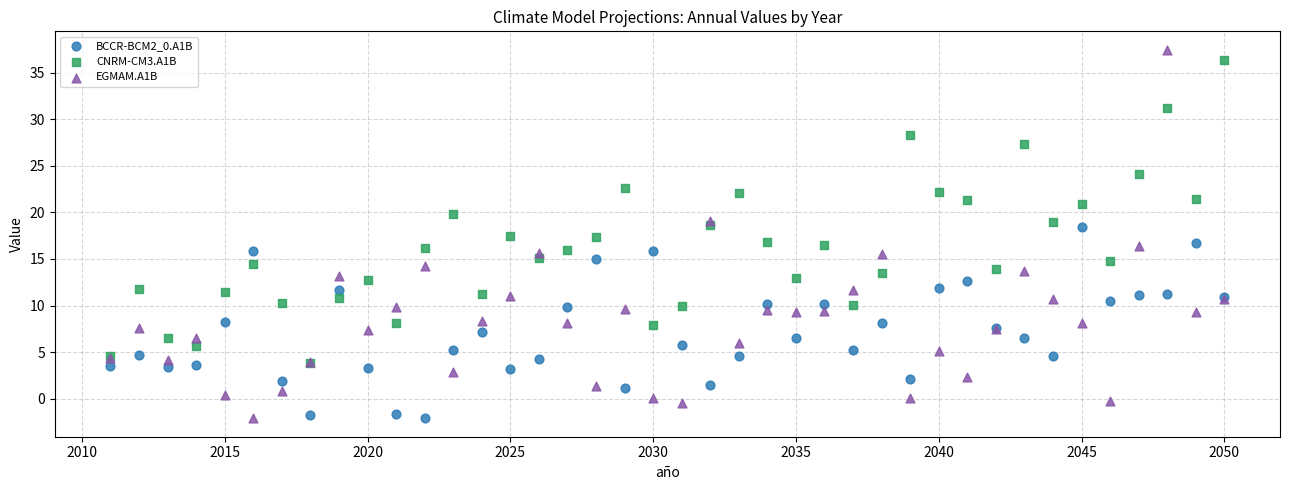

What are all the series names shown in the legend?

BCCR-BCM2_0.A1B, CNRM-CM3.A1B, EGMAM.A1B